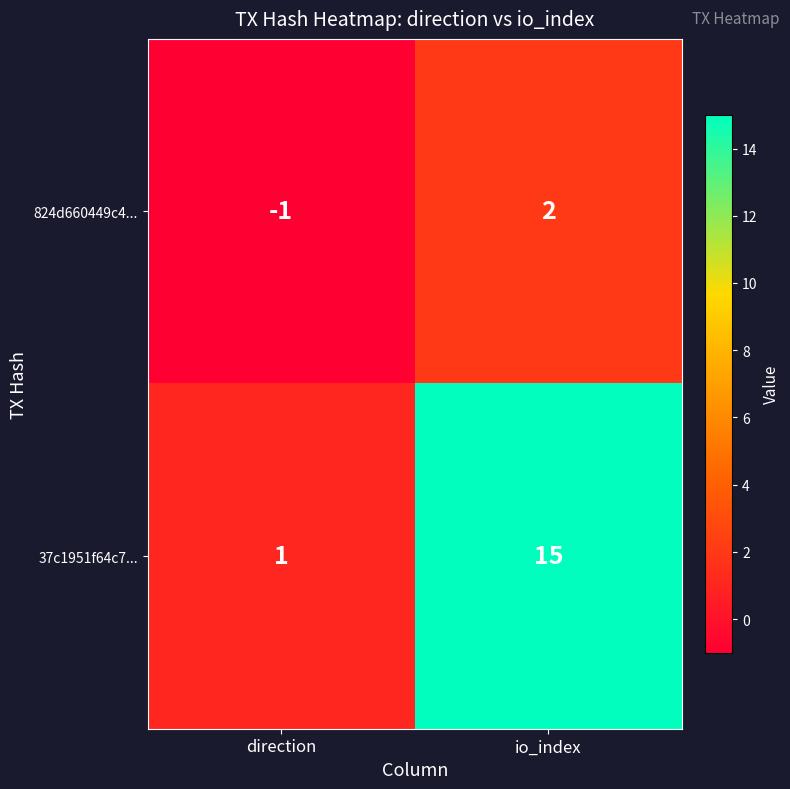

What is the difference between the highest and lowest values at direction?

2